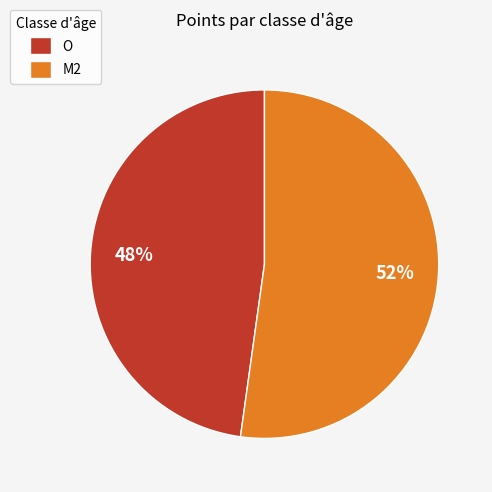

How many segments does this pie chart have?

2